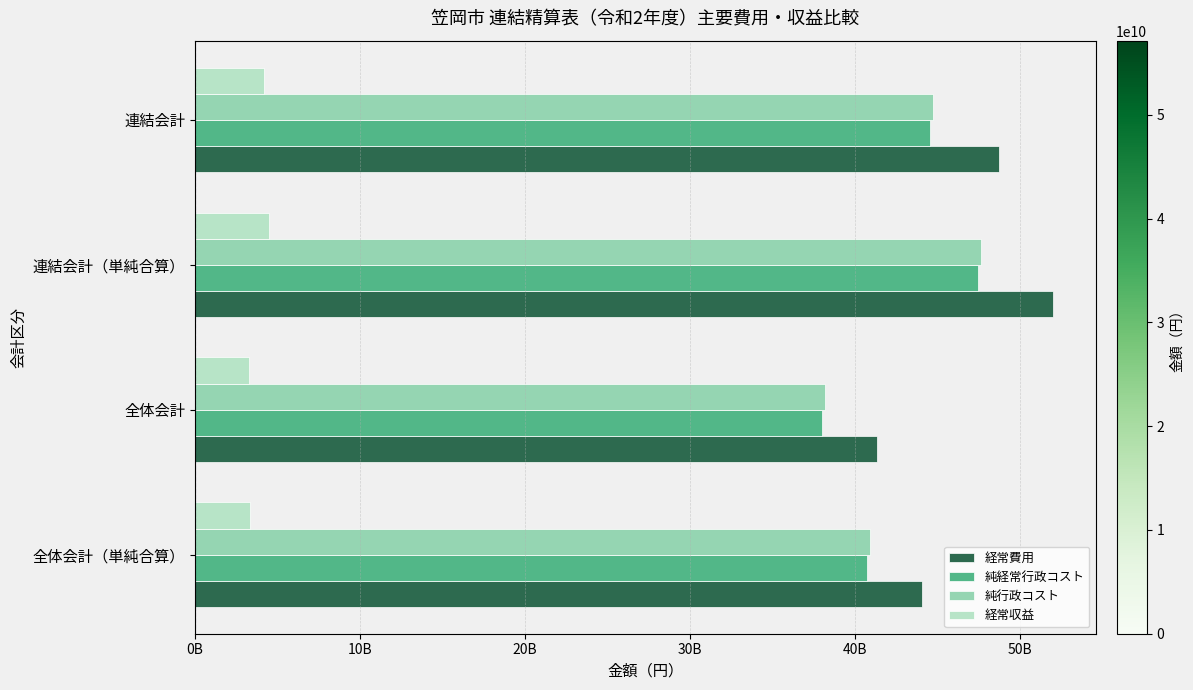

What are all the series names shown in the legend?

経常費用, 純経常行政コスト, 純行政コスト, 経常収益